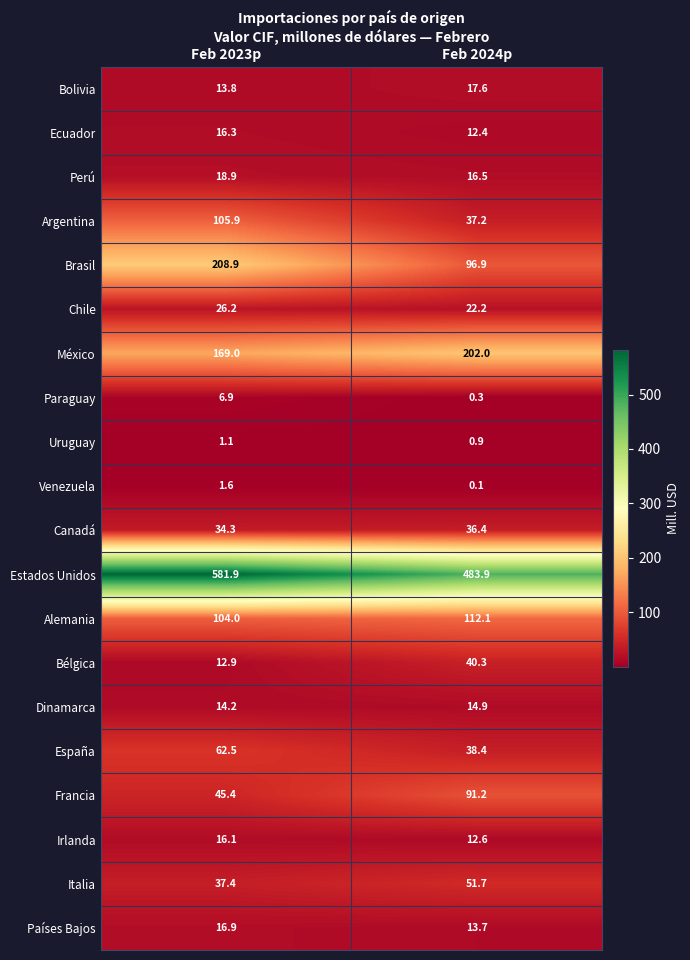

At which label does Uruguay first exceed 1?

Feb 2023p